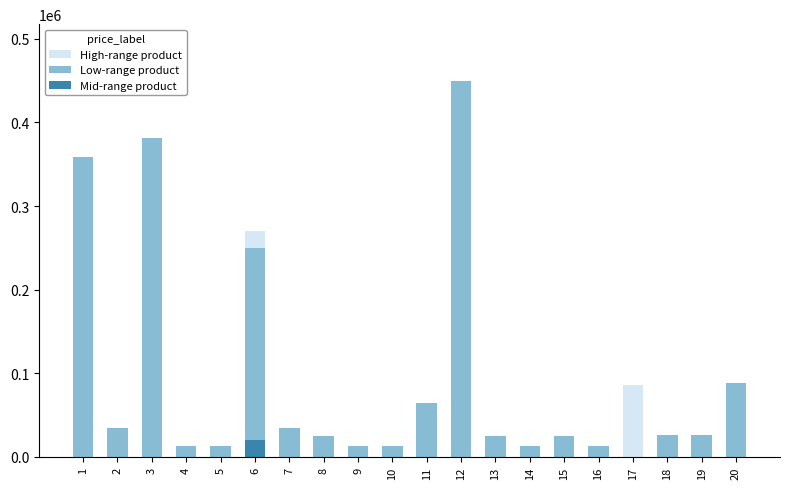

At how many categories does at least one series exceed 80724?

6